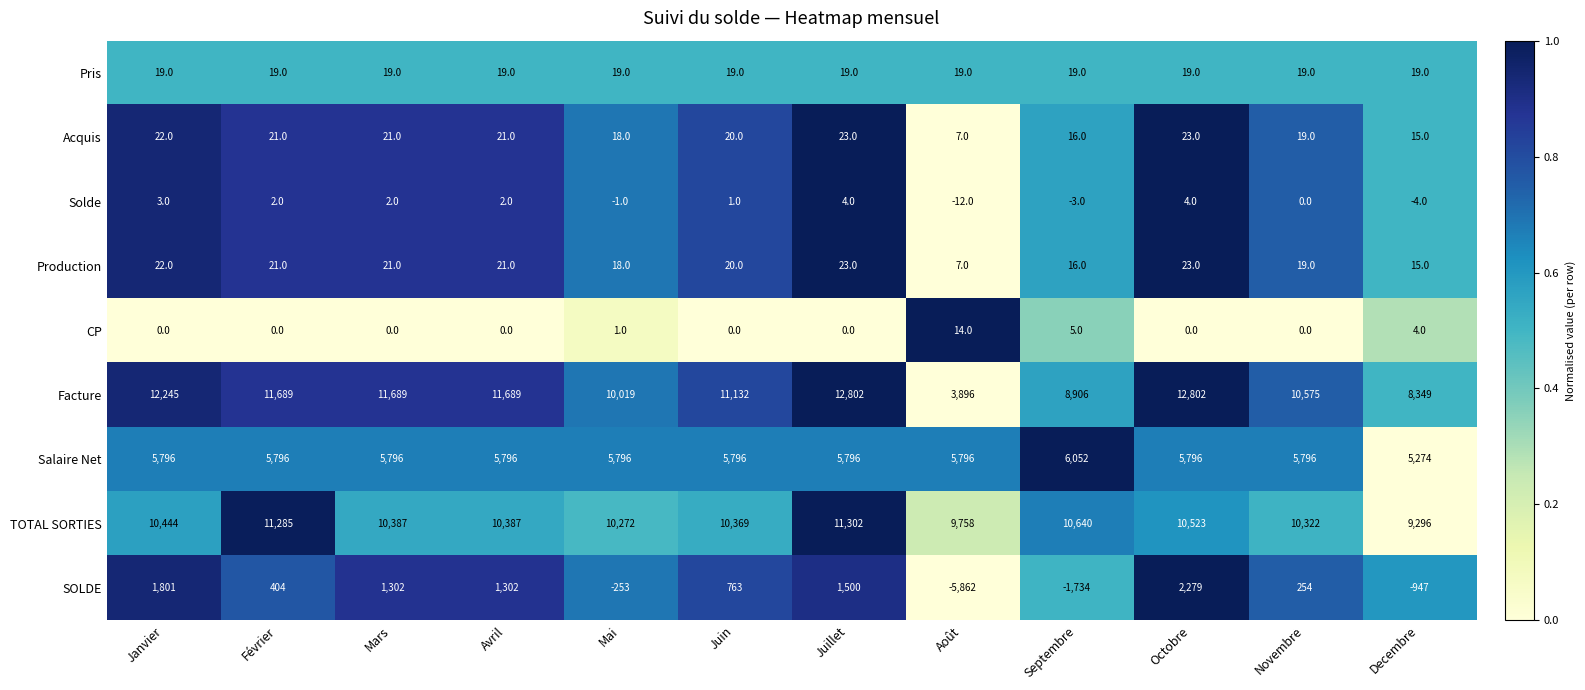

What is the maximum value for Pris?

19